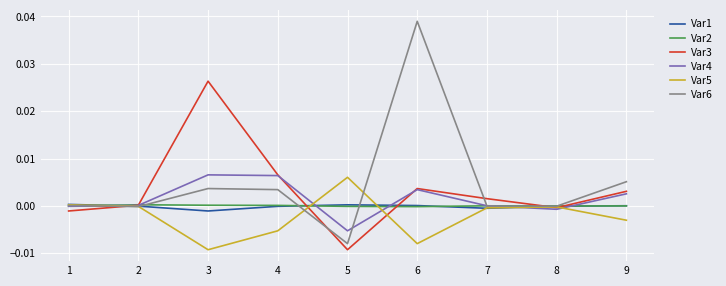

At which category is the sum across all series the highest?

6